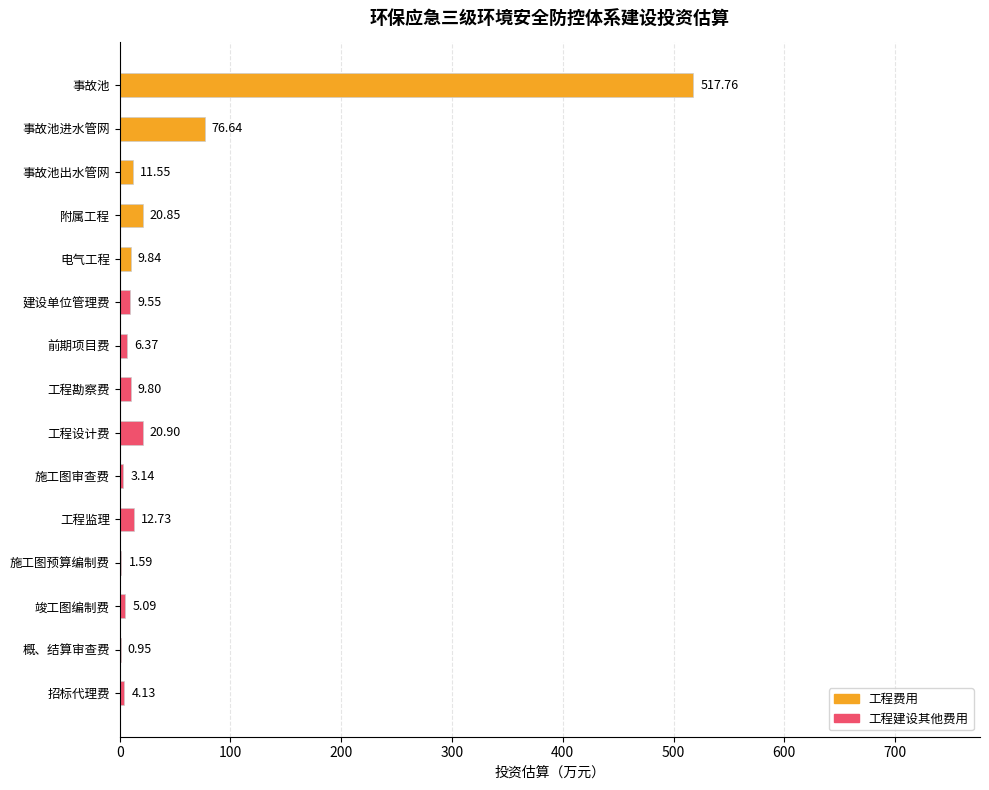

At which label is the value closest to 259?

事故池进水管网